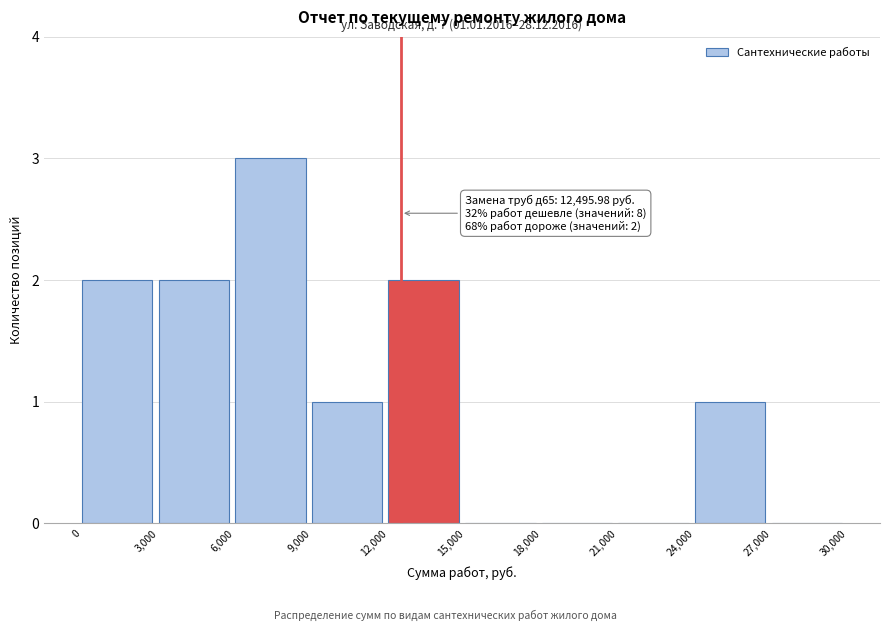

Which range on the x-axis has the tallest bar?

6,000 to 9,000